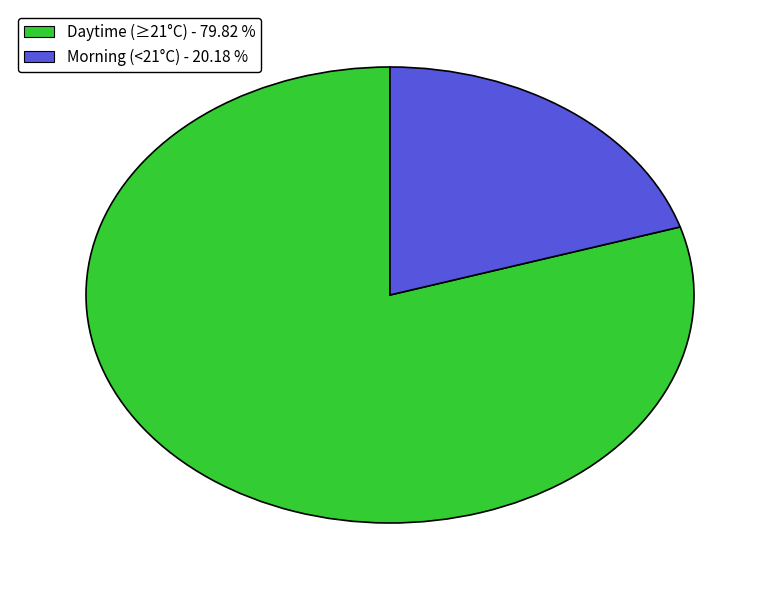

What is the largest slice in the pie chart?

Daytime (≥21°C) - 79.82 %